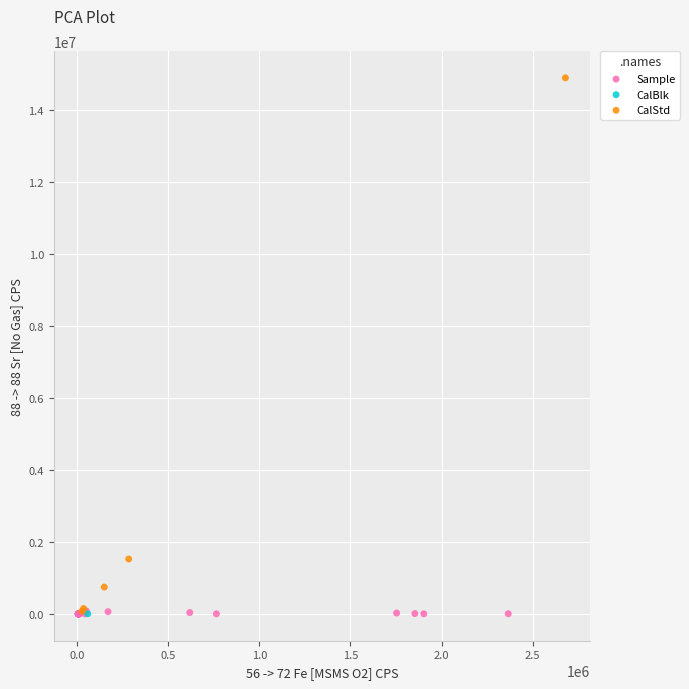

What are all the series names shown in the legend?

Sample, CalBlk, CalStd